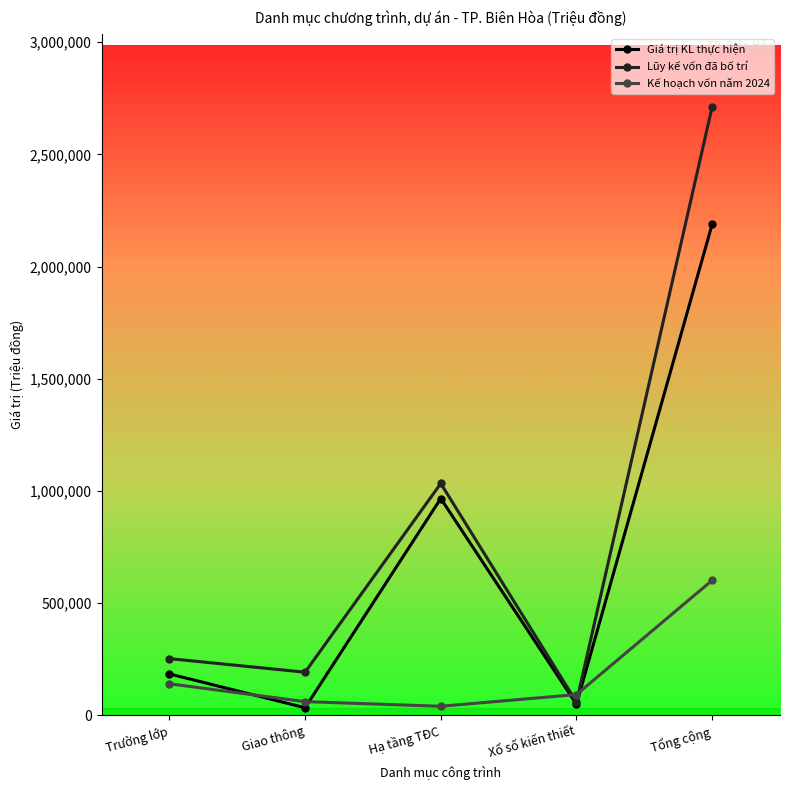

The Lũy kế vốn đã bố trí series shows 251875 at Trường lớp. True or false?

True